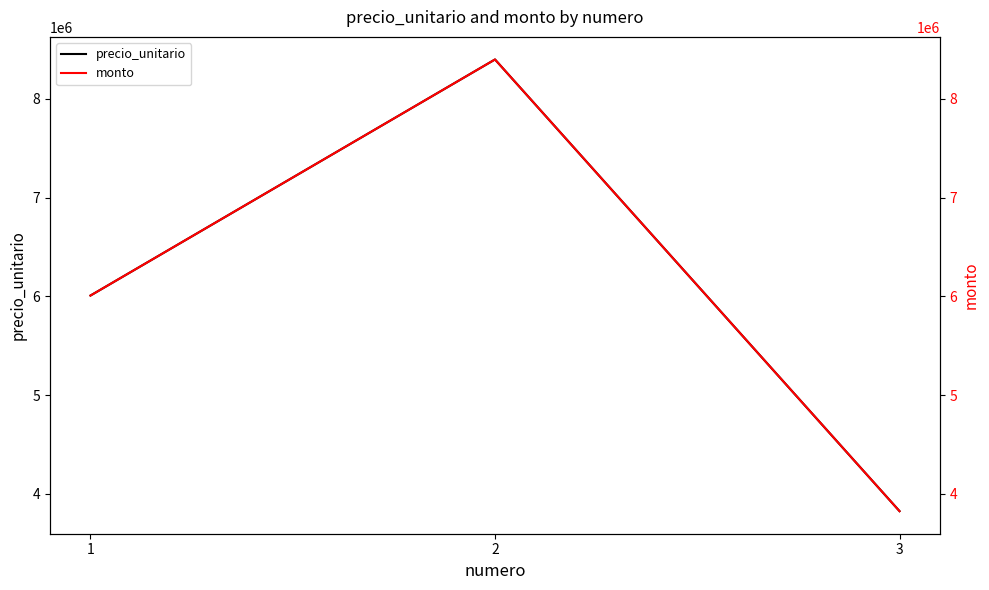

Reading left to right, what are all the values shown in this chart?

precio_unitario: 1=6008750	2=8400000	3=3825000
monto: 1=6008750	2=8400000	3=3825000